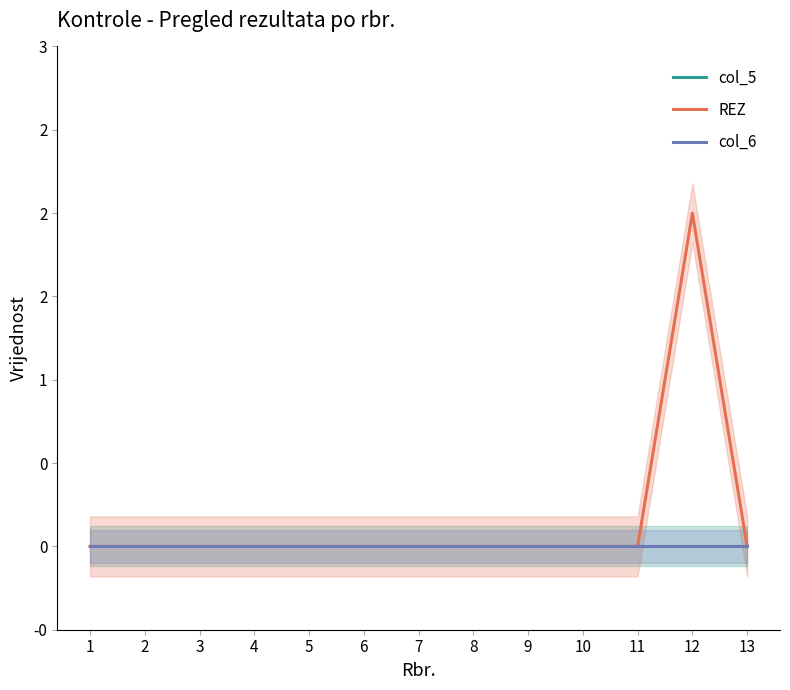

Does the chart display data point markers on the line(s)?

No